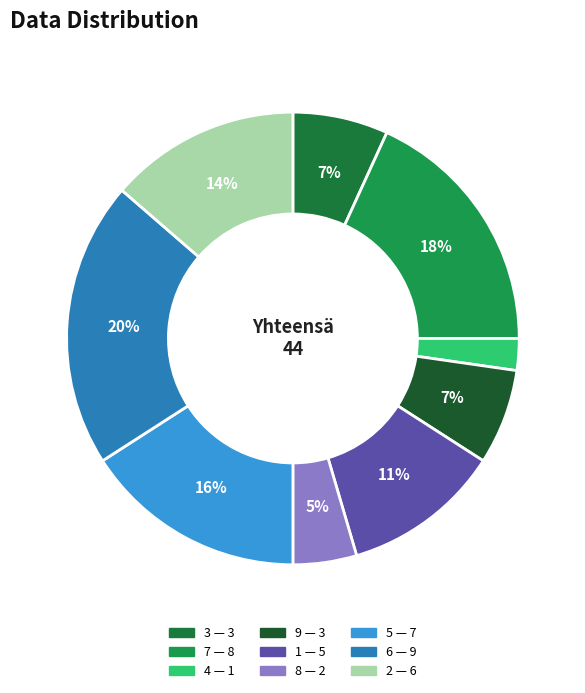

Rank the categories by value from lowest to highest.

4, 8, 3, 9, 1, 2, 5, 7, 6